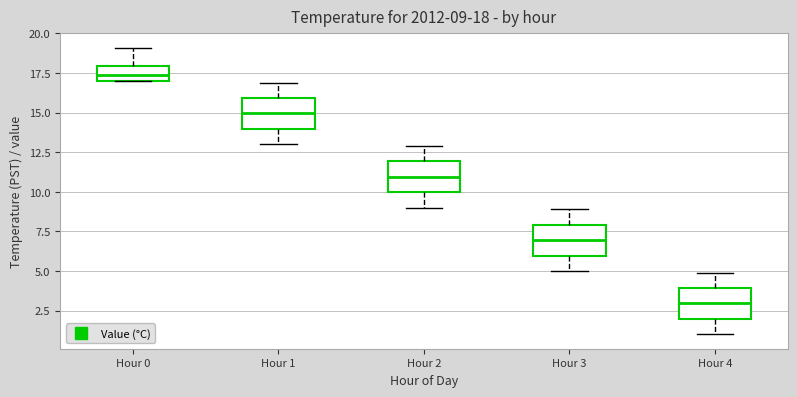

Which box has the highest median line?

Hour 0